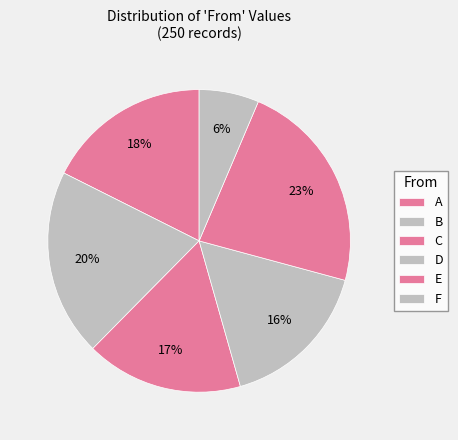

To the nearest percent, what is the average slice percentage?

17%